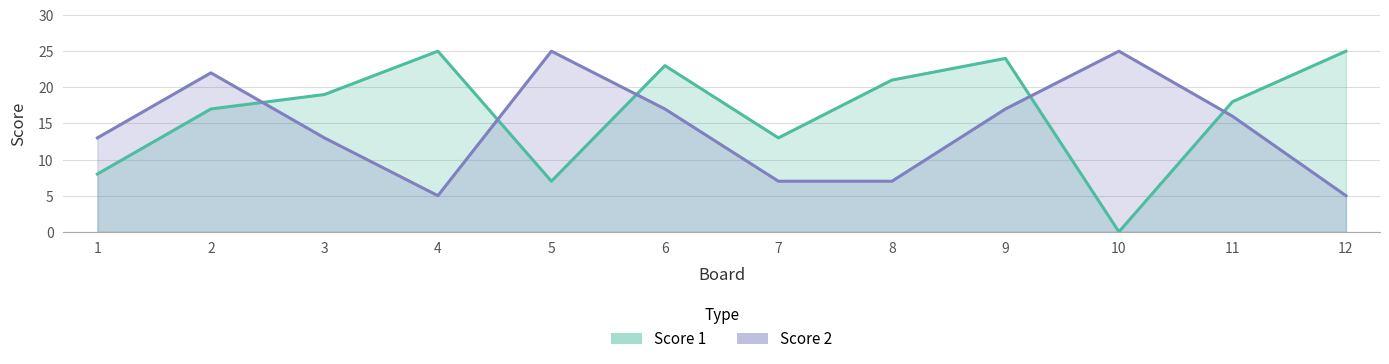

How many interior local valleys does the Score 2 series have?

1